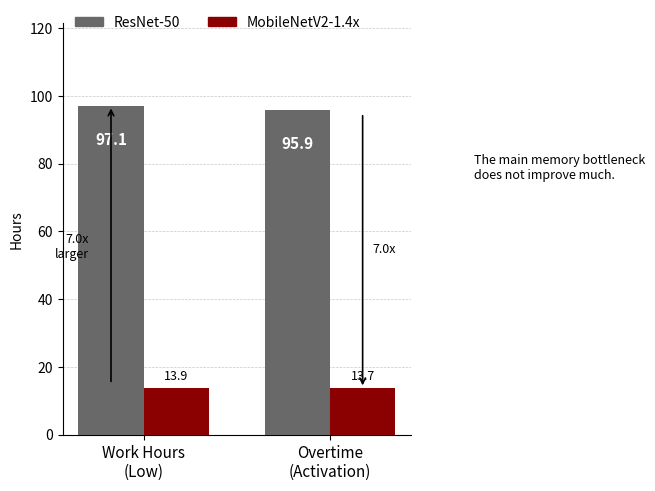

The MobileNetV2-1.4x series shows 19.5 at Overtime
(Activation). True or false?

False